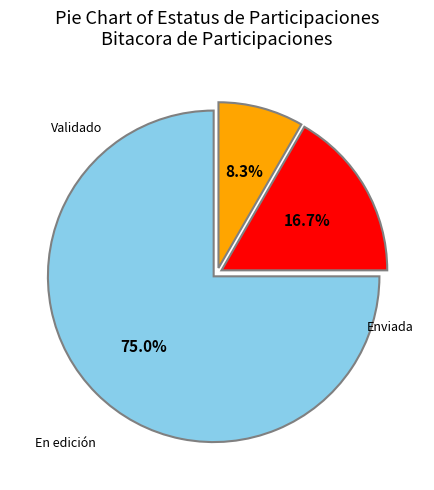

Does any single category account for the majority?

Yes